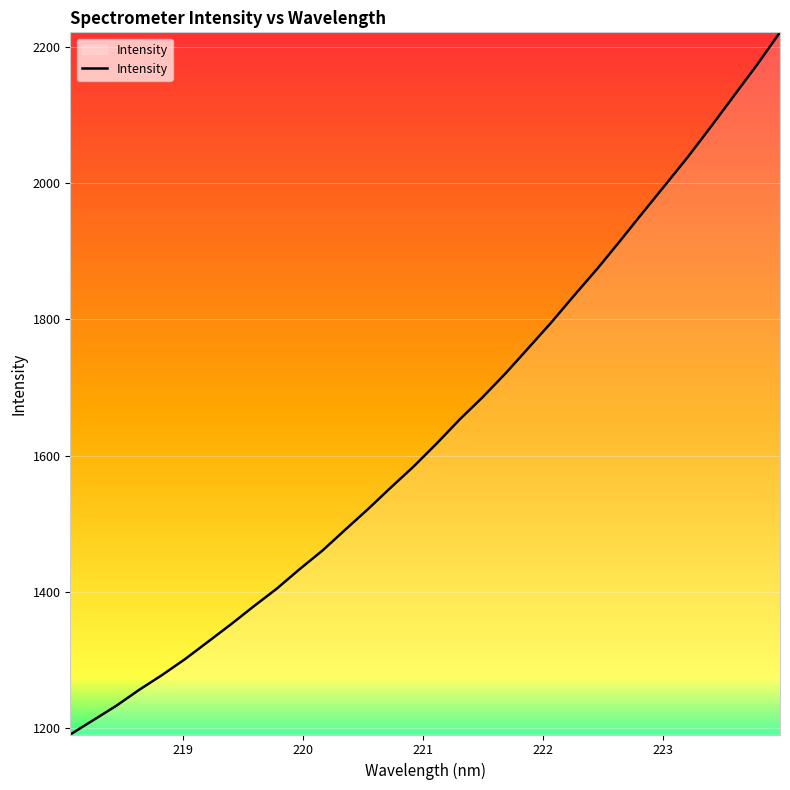

How many values are below 1617?

16